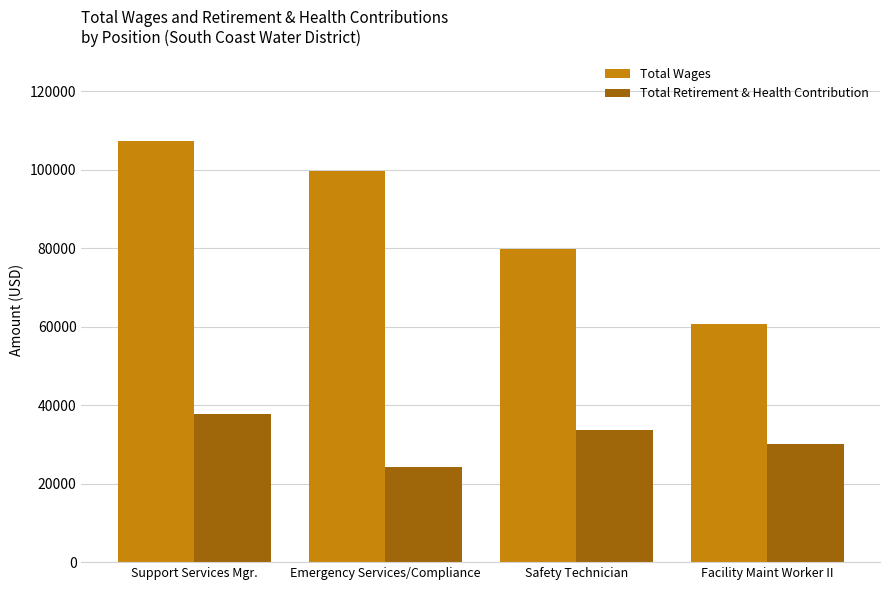

Reading right to left, extract all data points from this chart.

Total Wages: 60759	79883	99631	107294
Total Retirement & Health Contribution: 30208	33678	24155	37850